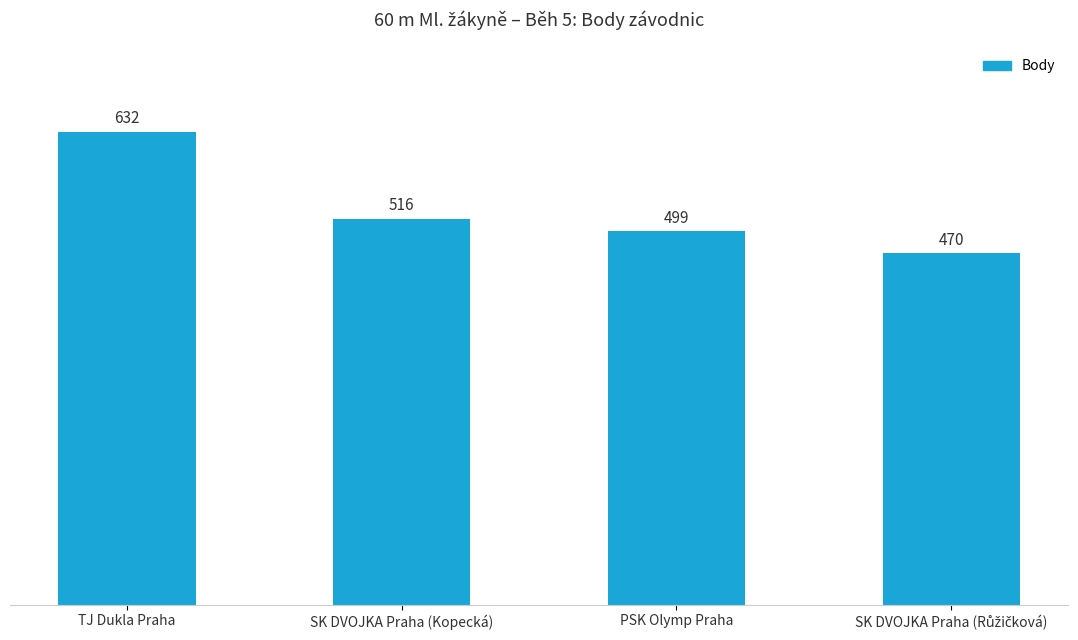

Reading right to left, list all the values displayed in this chart.

470	499	516	632